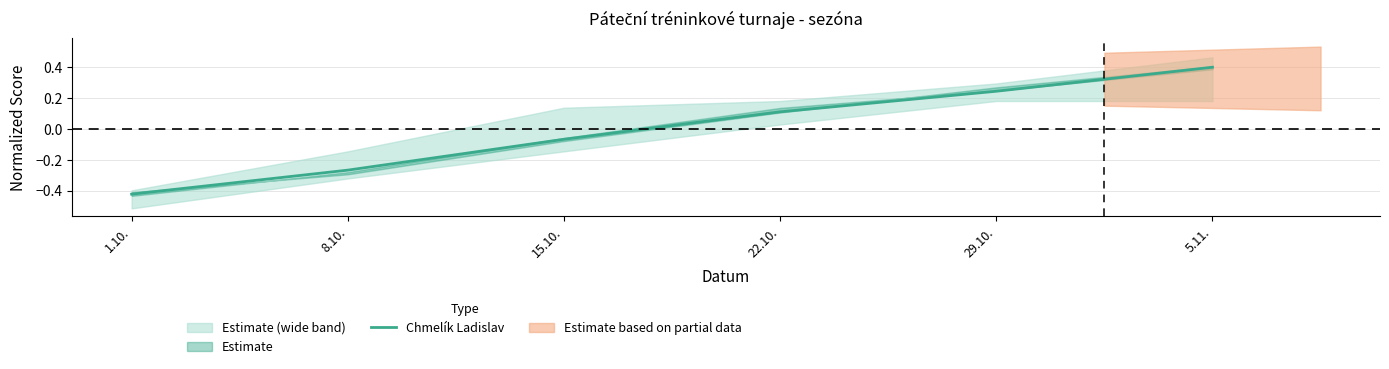

True or false: the data has more than 0 interior local peaks.

False